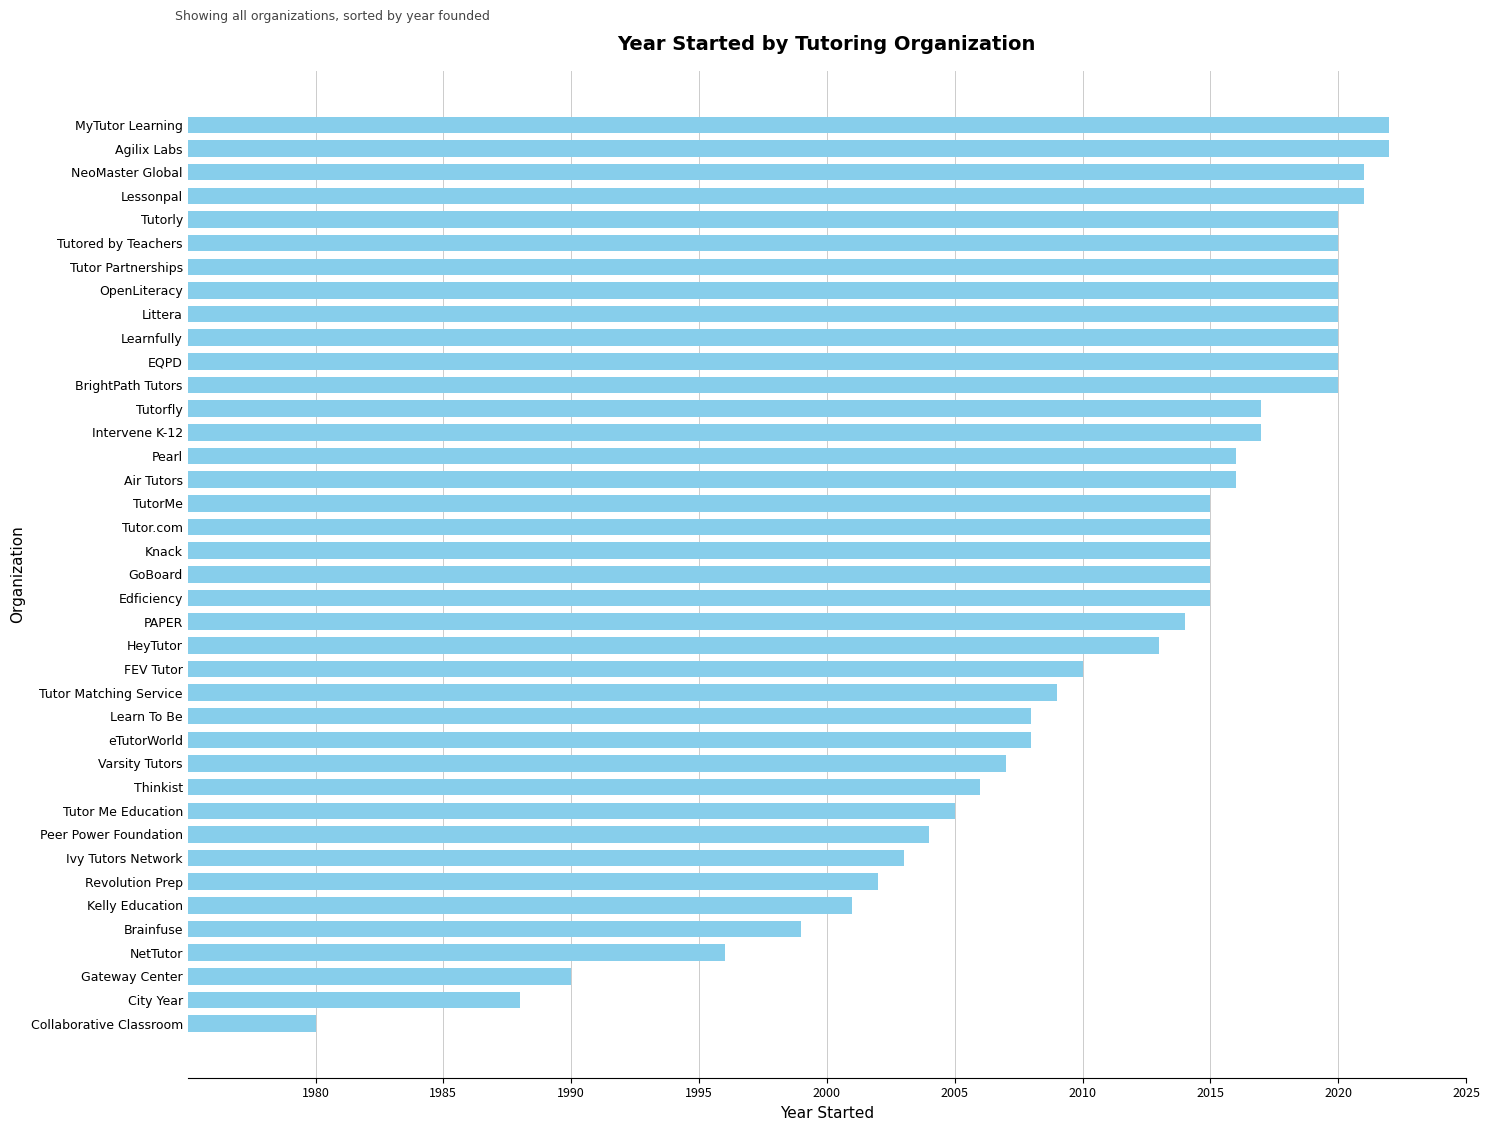

How many data points does each series have?

39